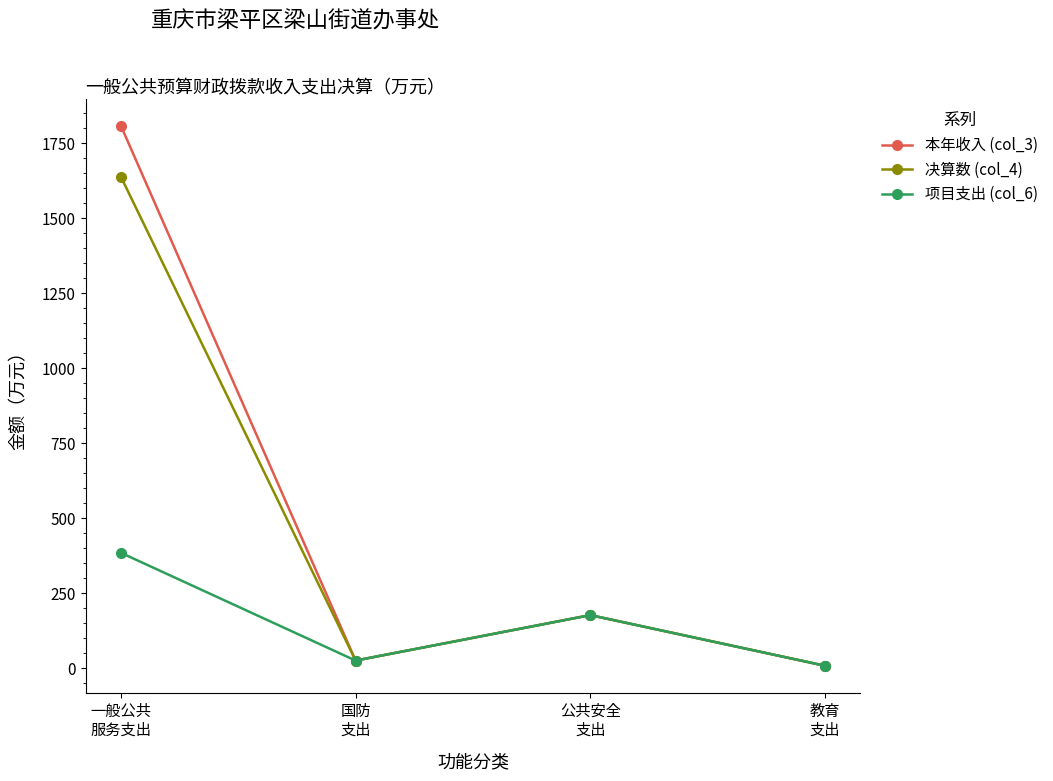

What is the difference between the maximum and second lowest values in the 本年收入 (col_3) series?

1783.2